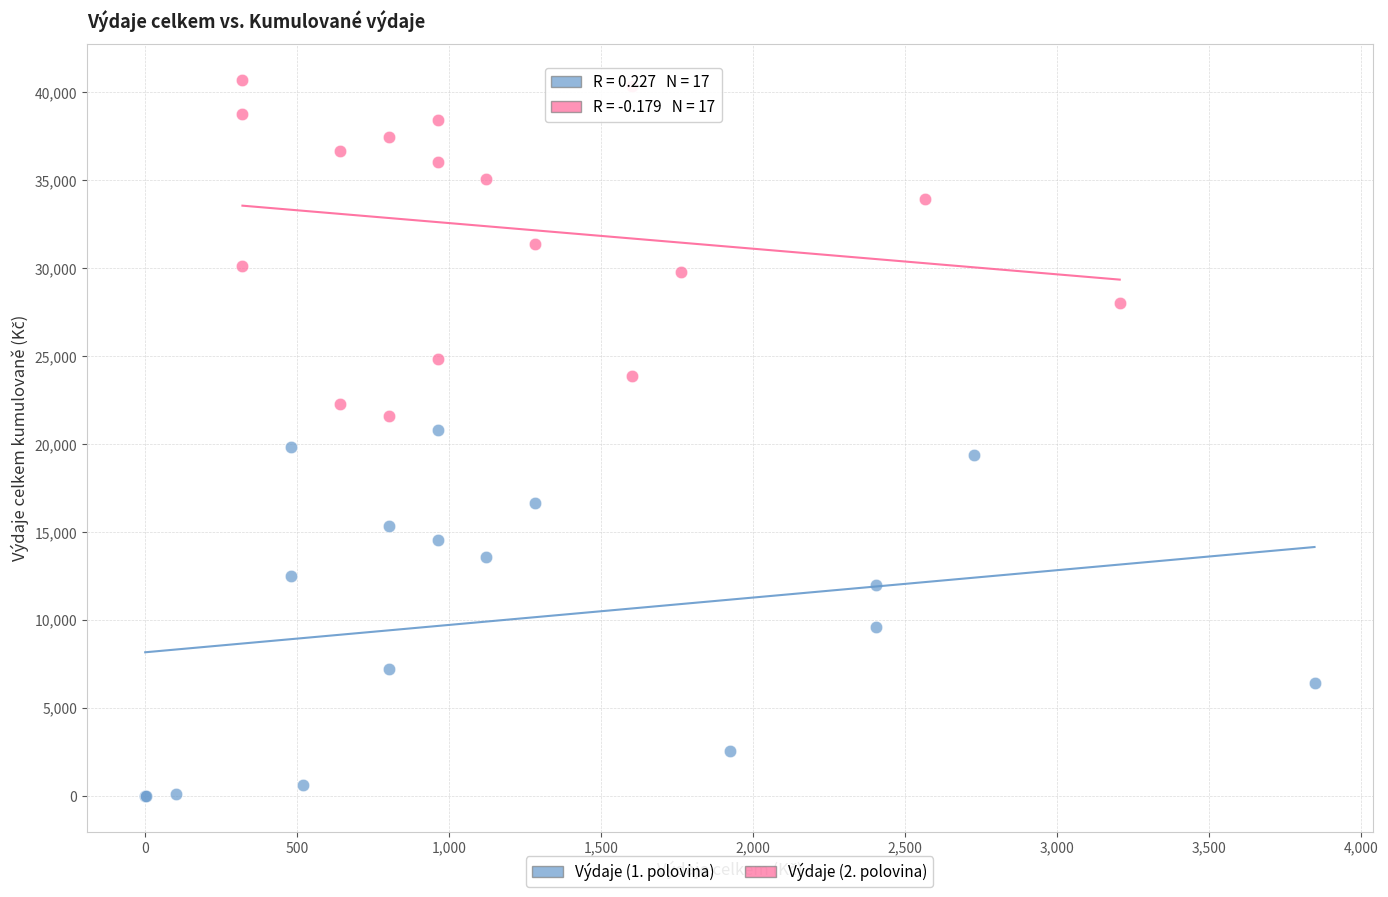

Which series contains the lowest Y value?

Výdaje (1. polovina)